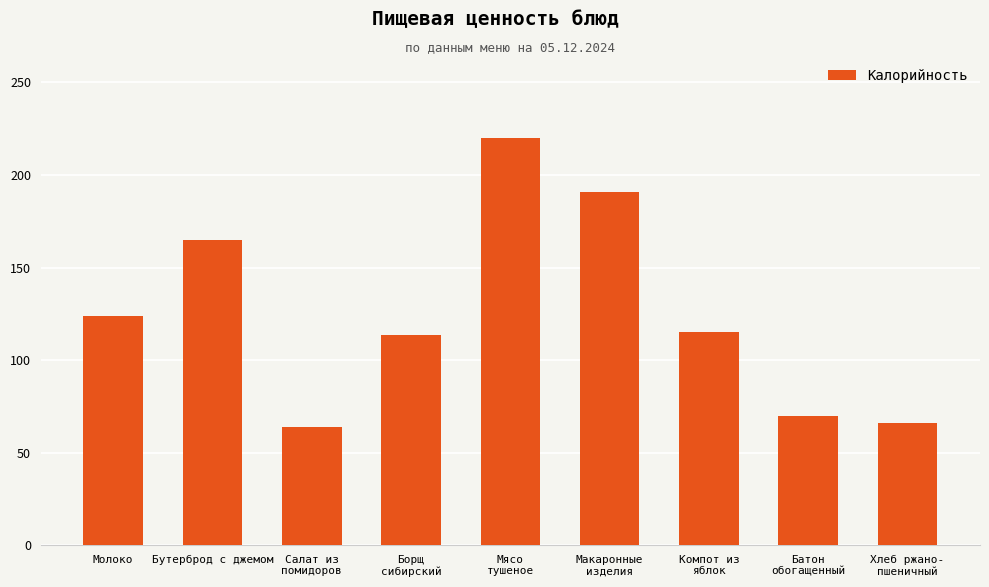

What is the smallest value displayed?

63.6